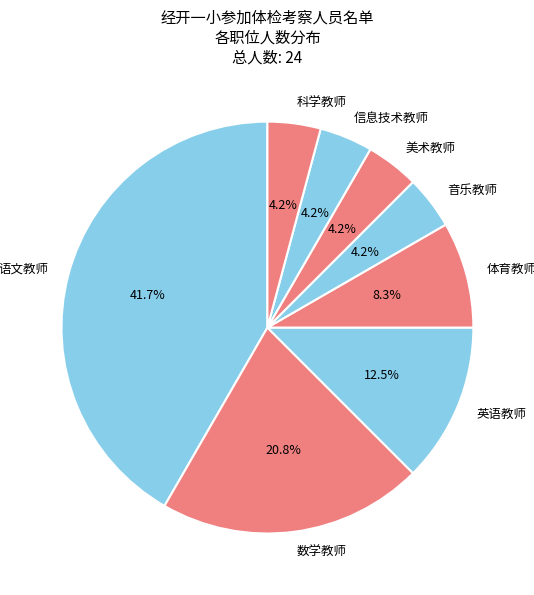

Which category has the biggest portion of the pie?

语文教师